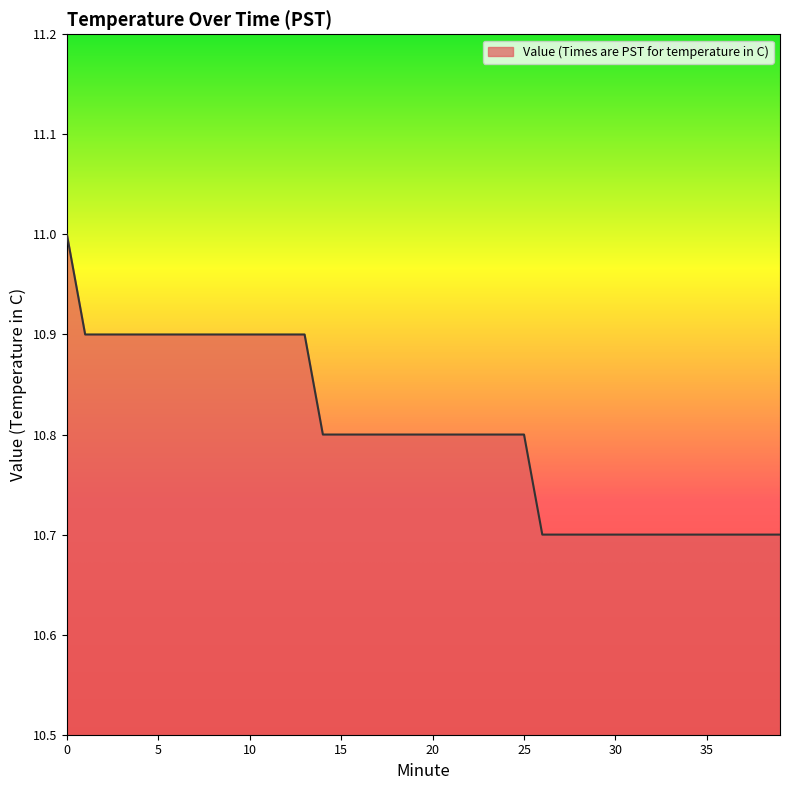

What is the difference between the maximum and minimum values?

0.3